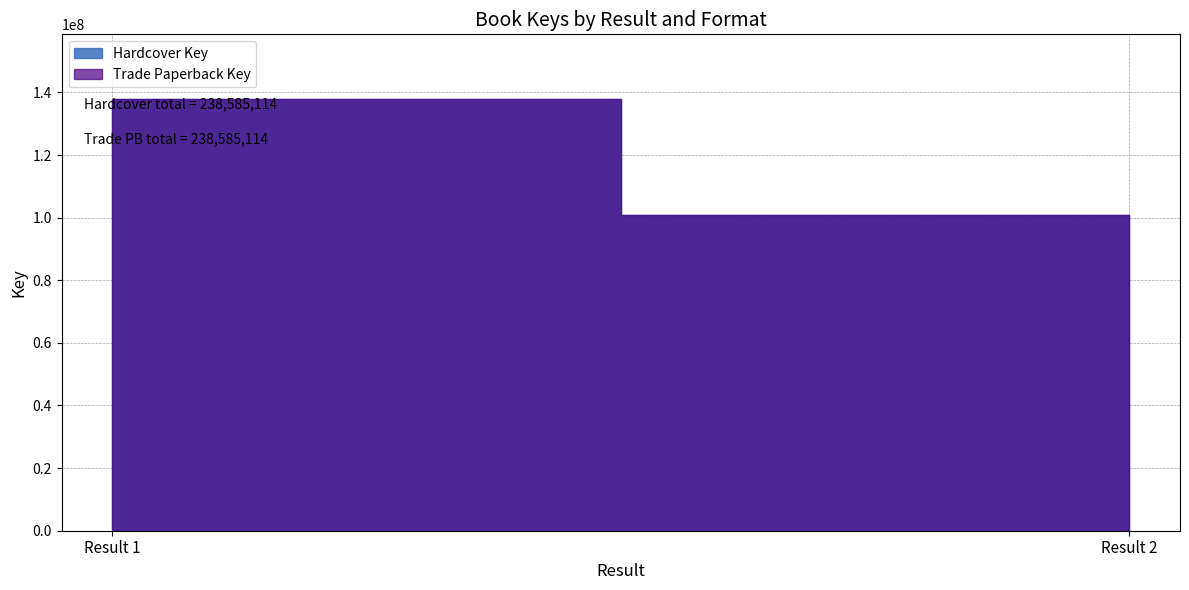

Between Result 1 and Result 2, which series saw the biggest shift?

Hardcover Key